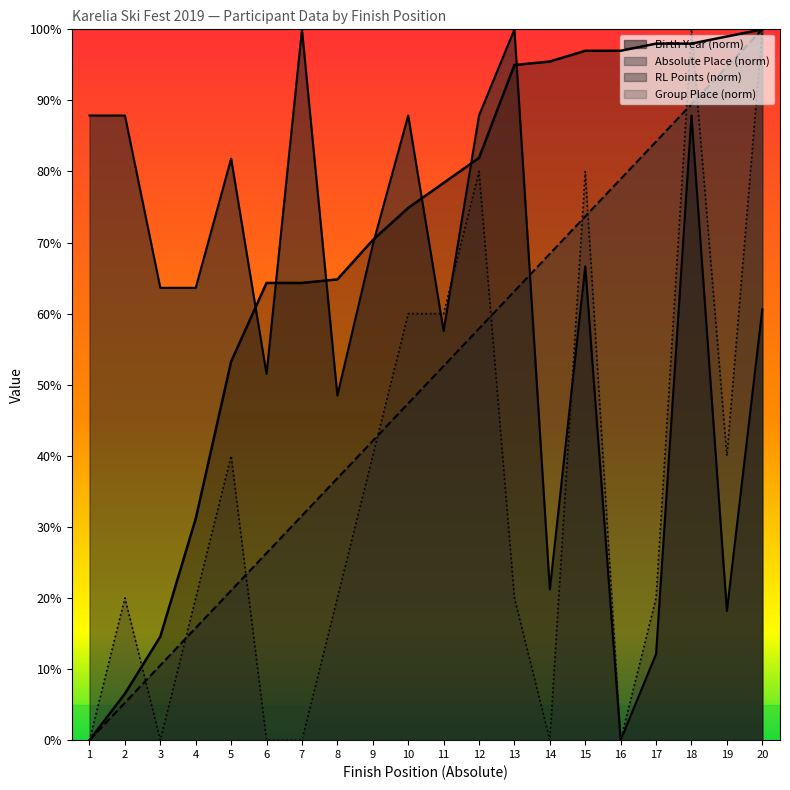

Between which two adjacent categories do Group Place and Birth Year first intersect?

10 and 11